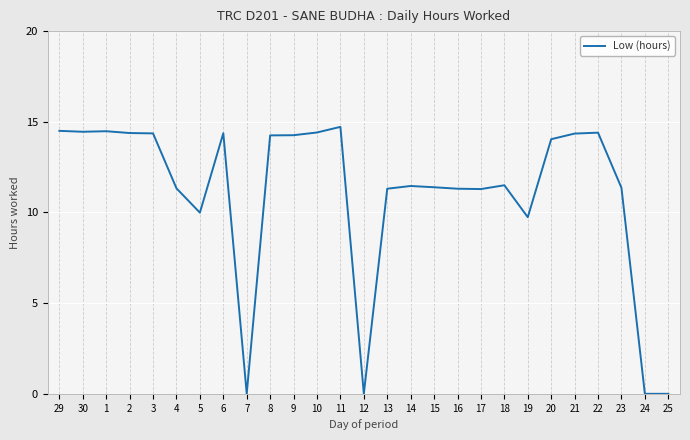

What is the change in value from 19 to 21?

+4.6